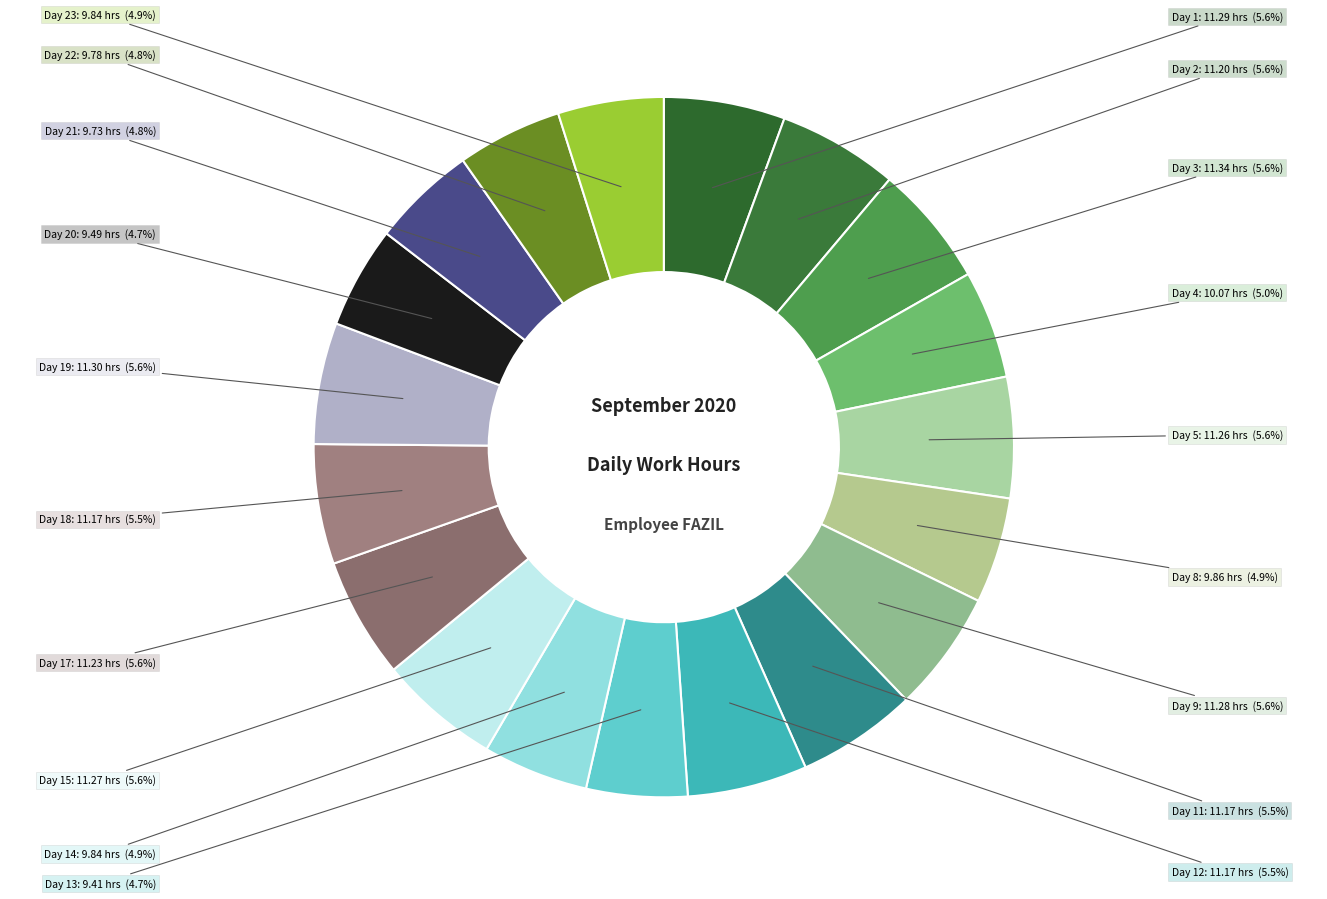

Which slice is the largest?

3